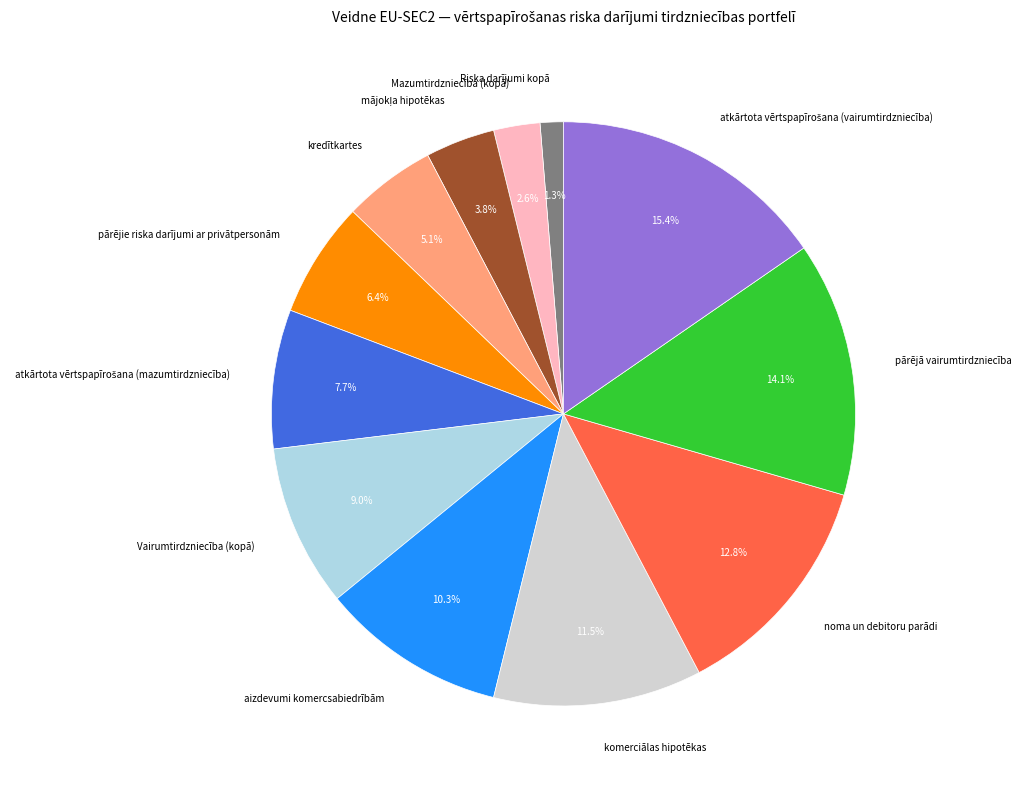

Is there any slice that represents more than half of the pie?

No